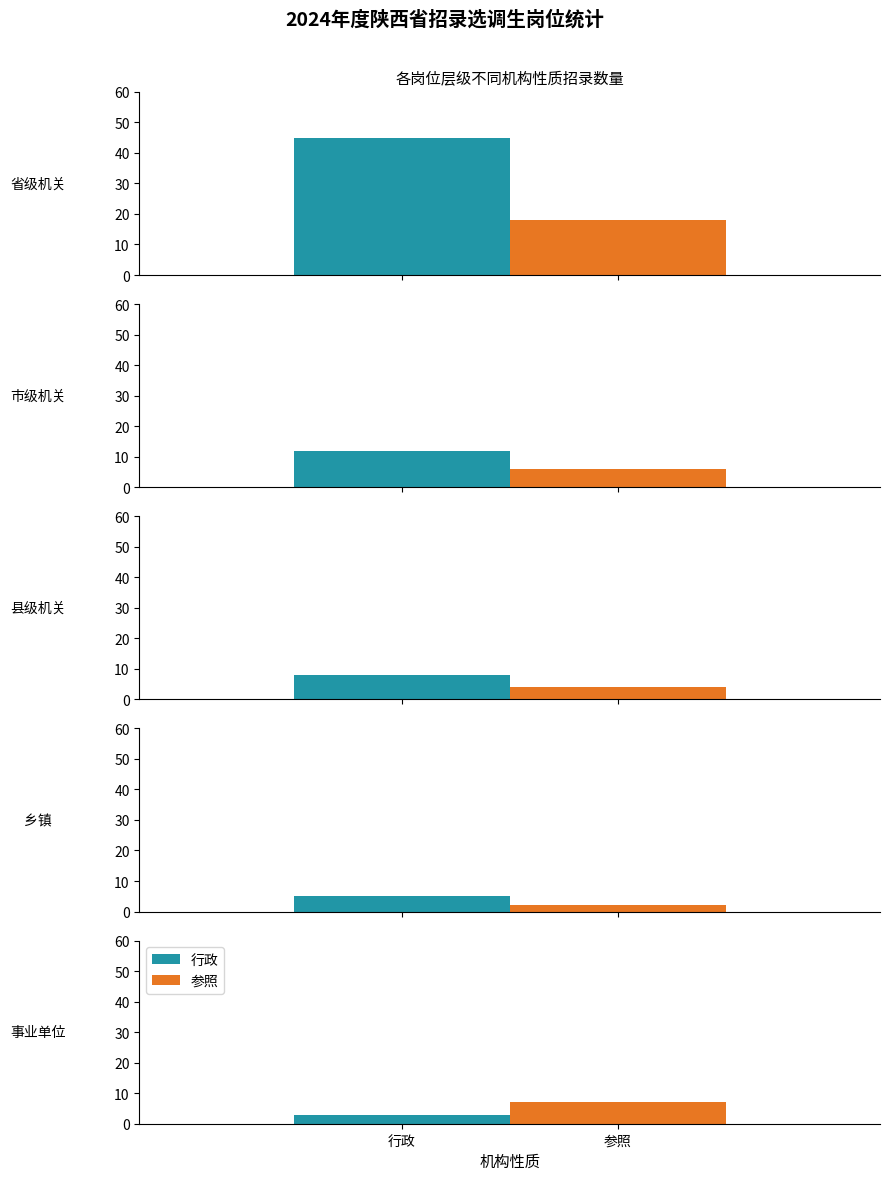

At how many categories does at least one series exceed 41?

1